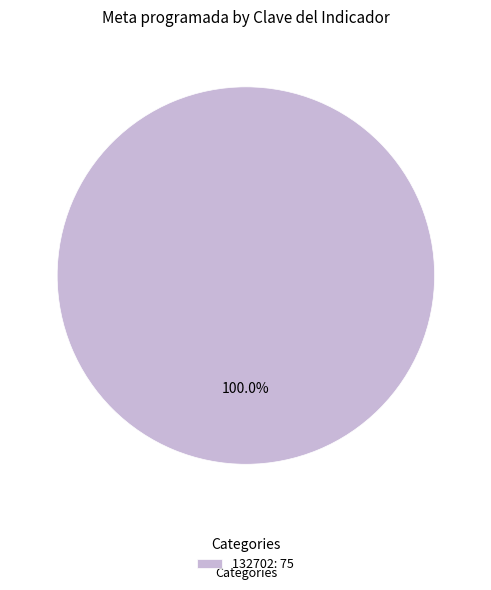

Is there a majority slice in this chart?

Yes